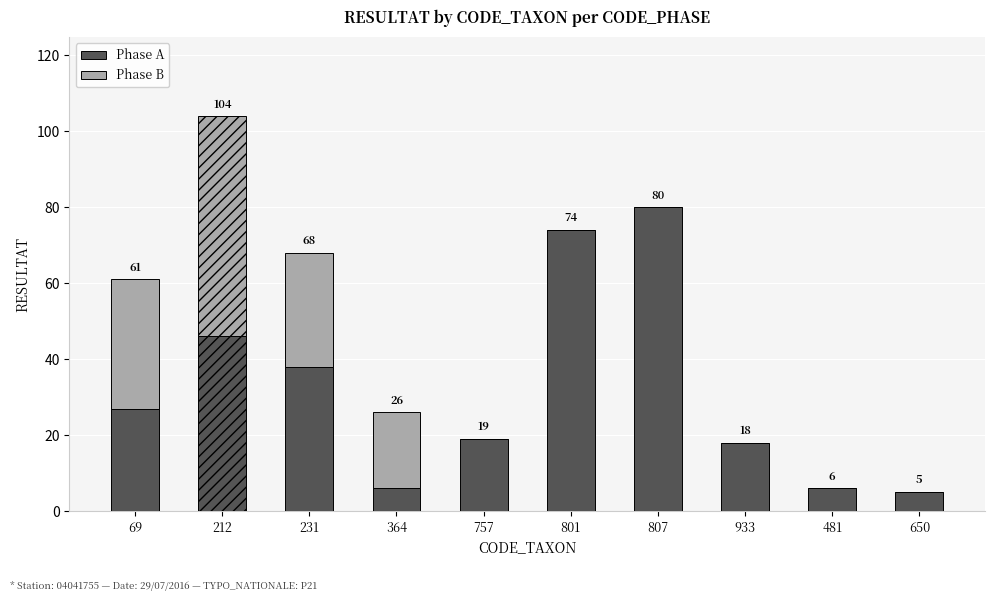

True or false: Phase A has a value of 6 at 481.

True